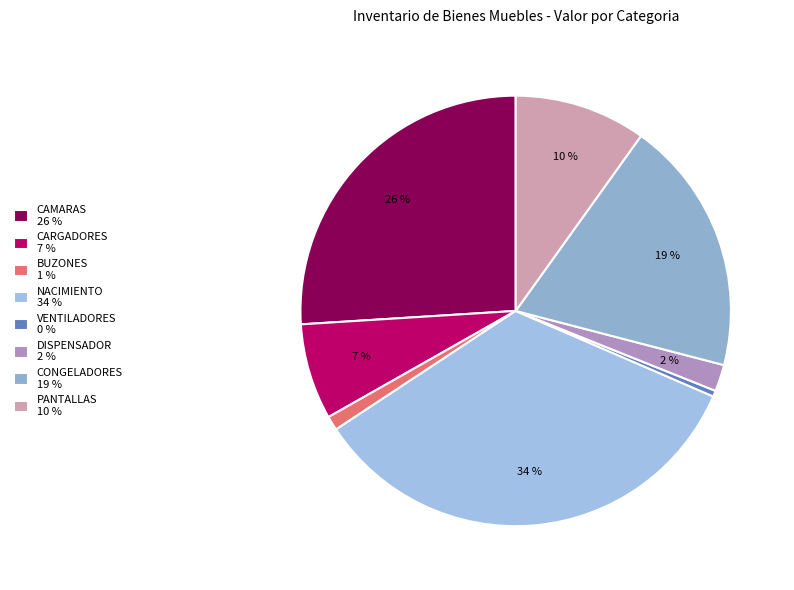

How many segments does this pie chart have?

8